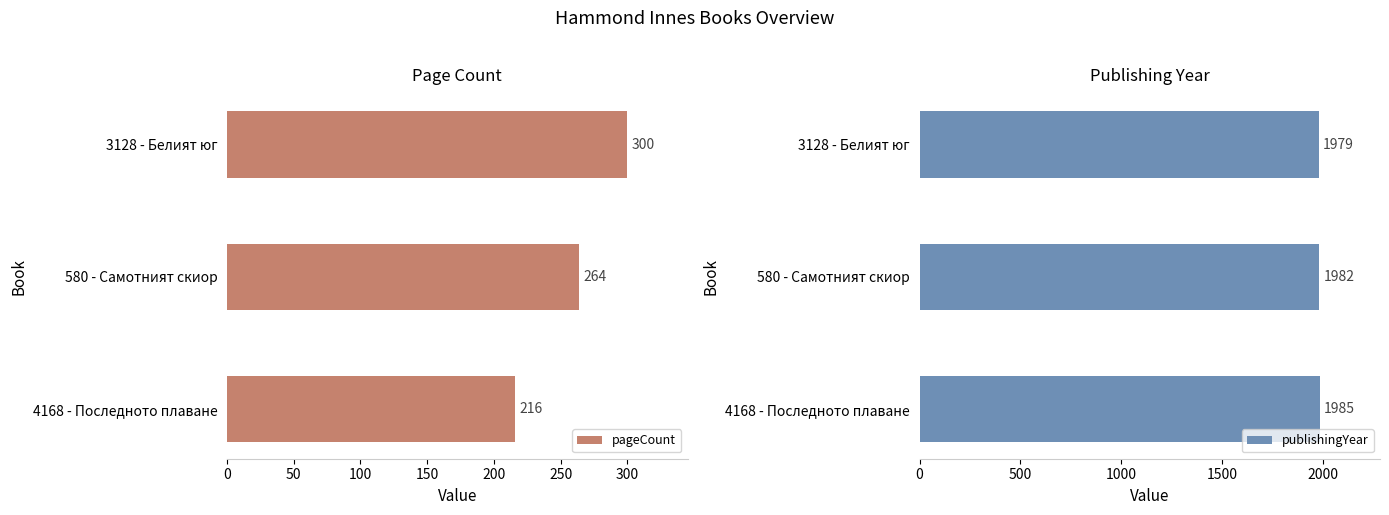

What is the difference between the maximum and minimum values in the pageCount series?

84